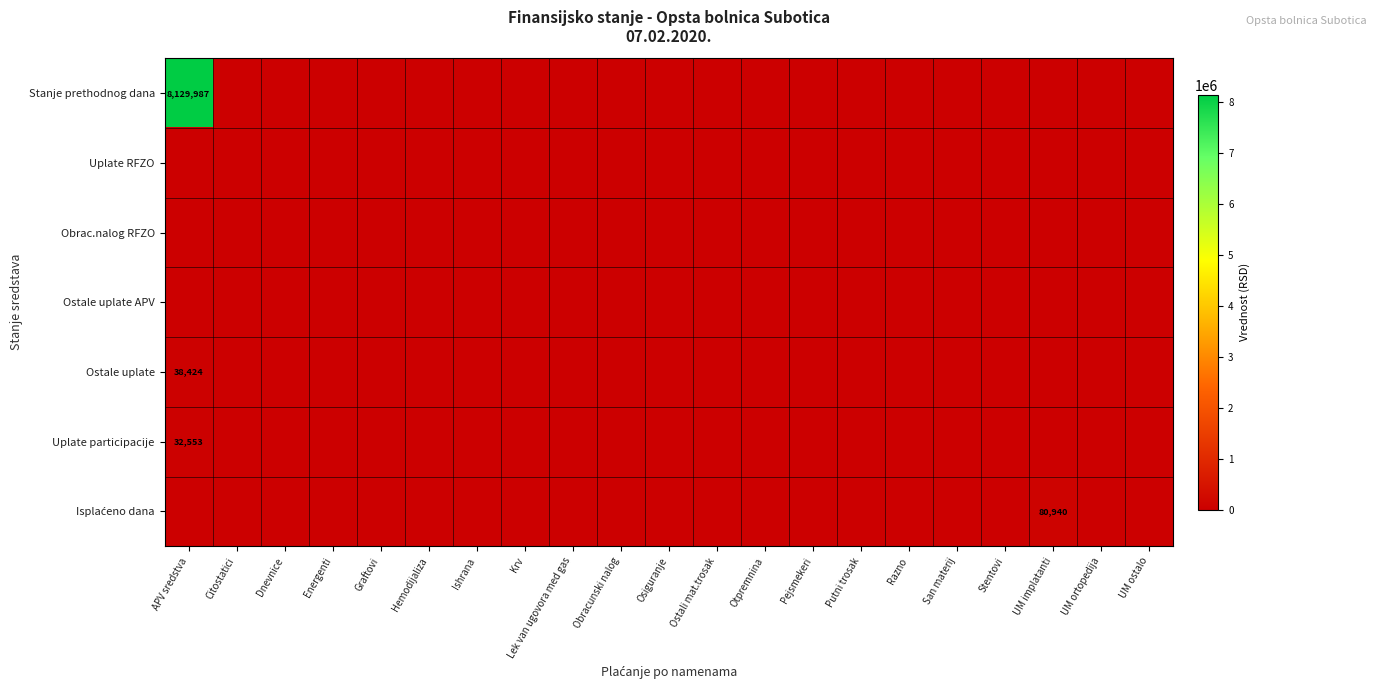

True or false: Uplate participacije has a value of 0.0 at San materij.

True